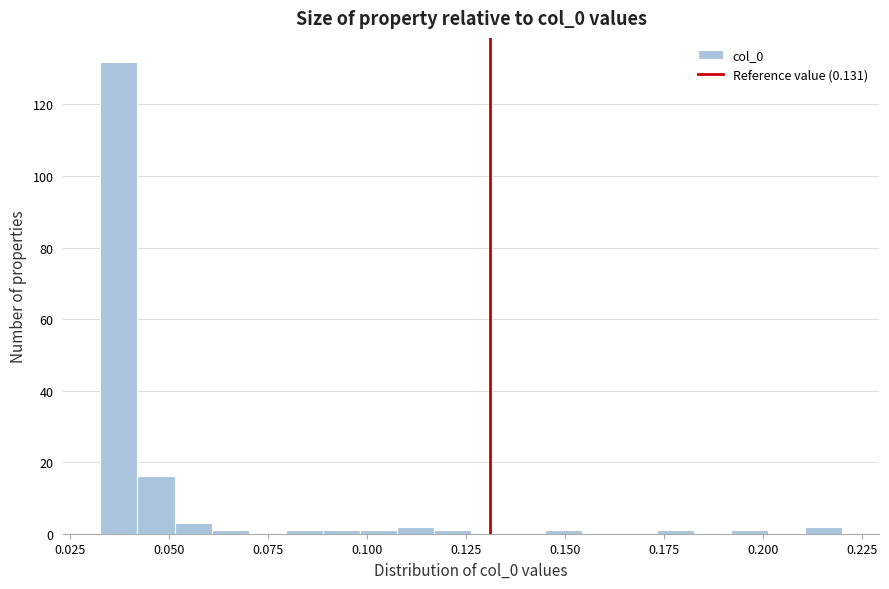

Read against the x-axis, roughly where is the centre of the tallest bar?

0.035